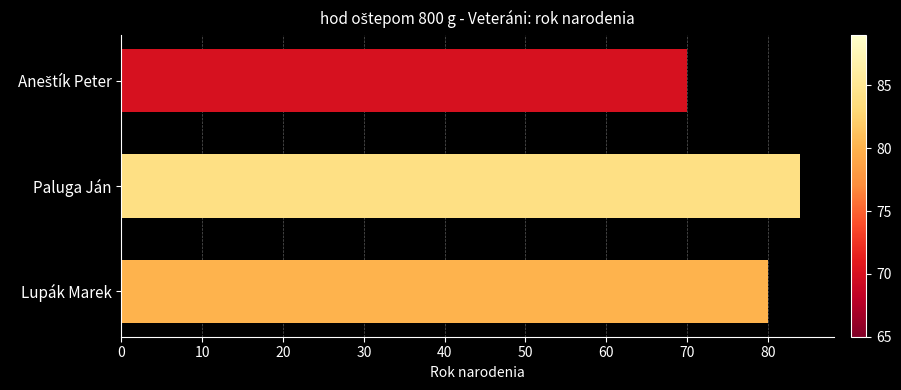

How many values are between 70 and 84?

3